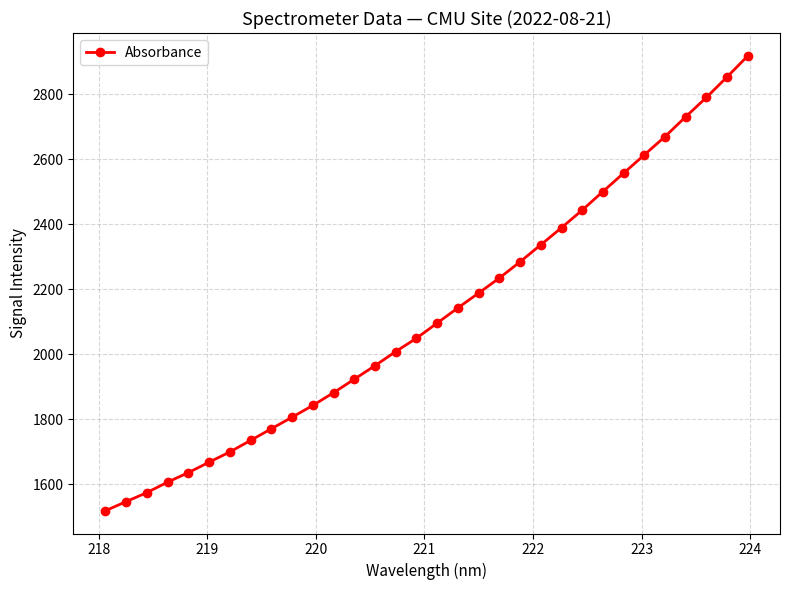

How many lines are shown in the chart?

1